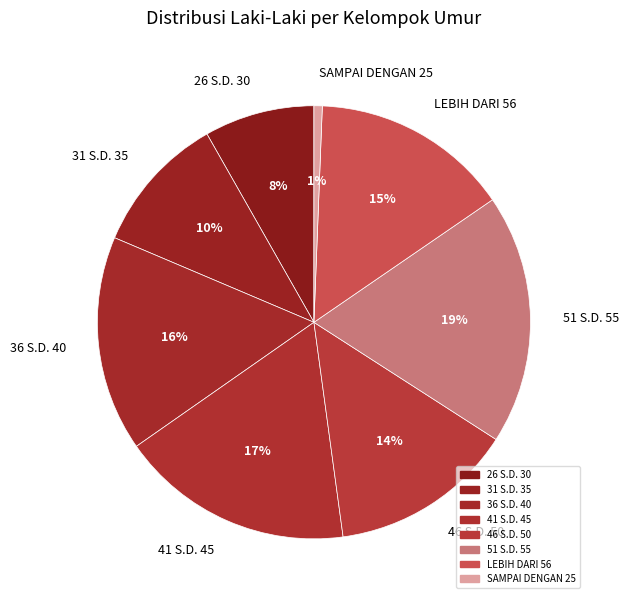

Which slice is the largest?

51 S.D. 55